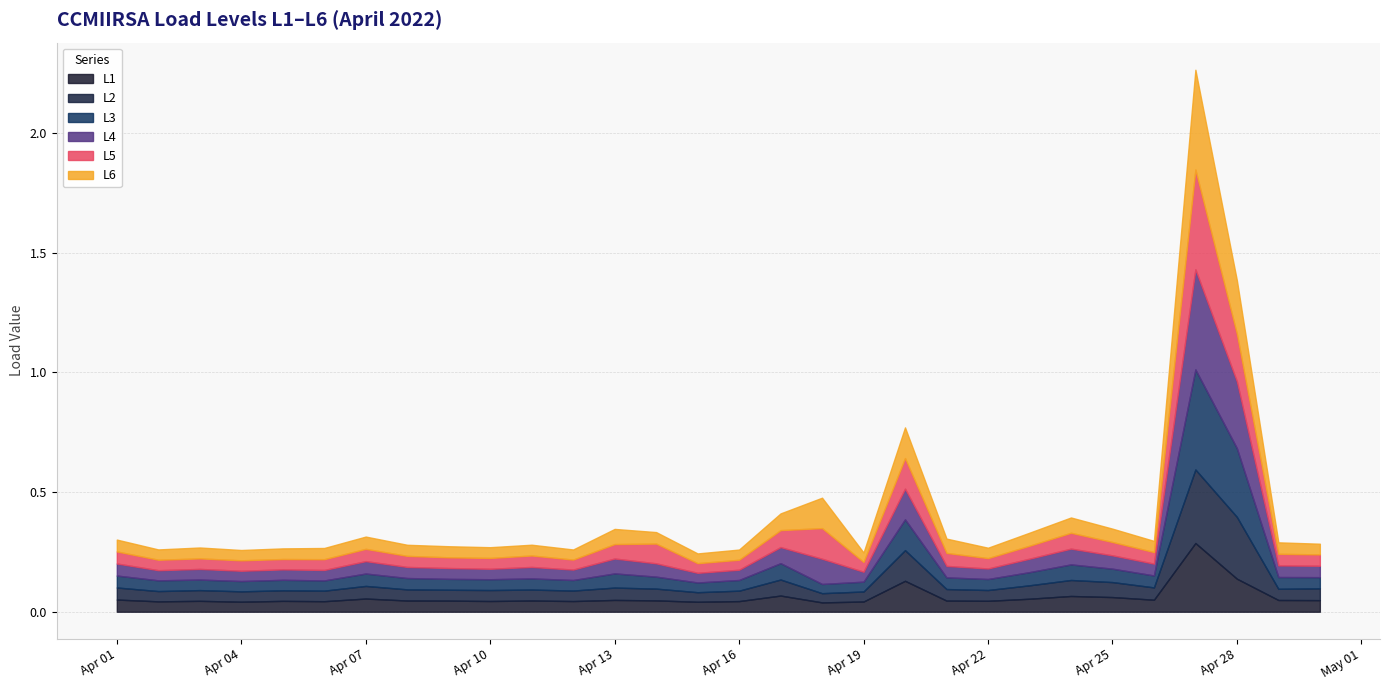

What is the value of the L5 point at the 13th from the left?

0.1